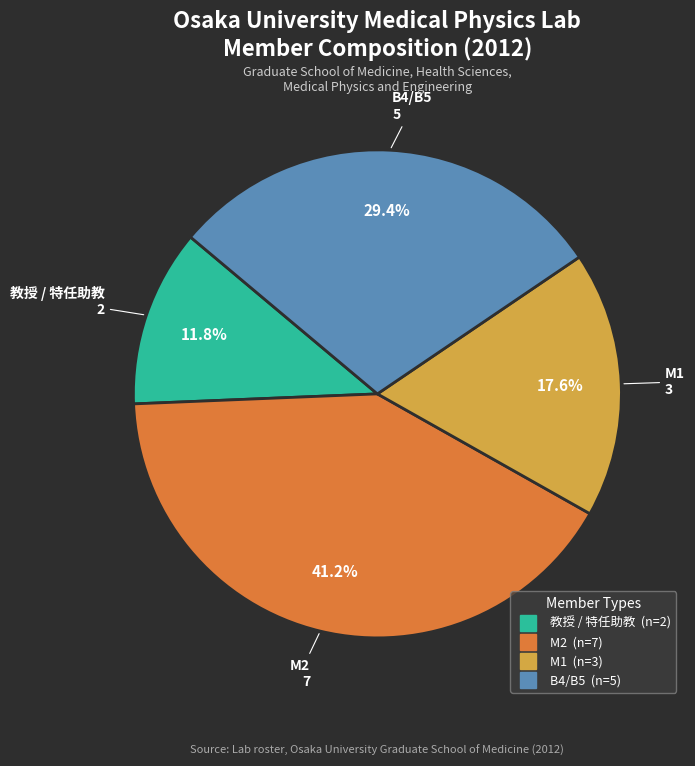

True or false: M1 accounts for 34% of the total.

False